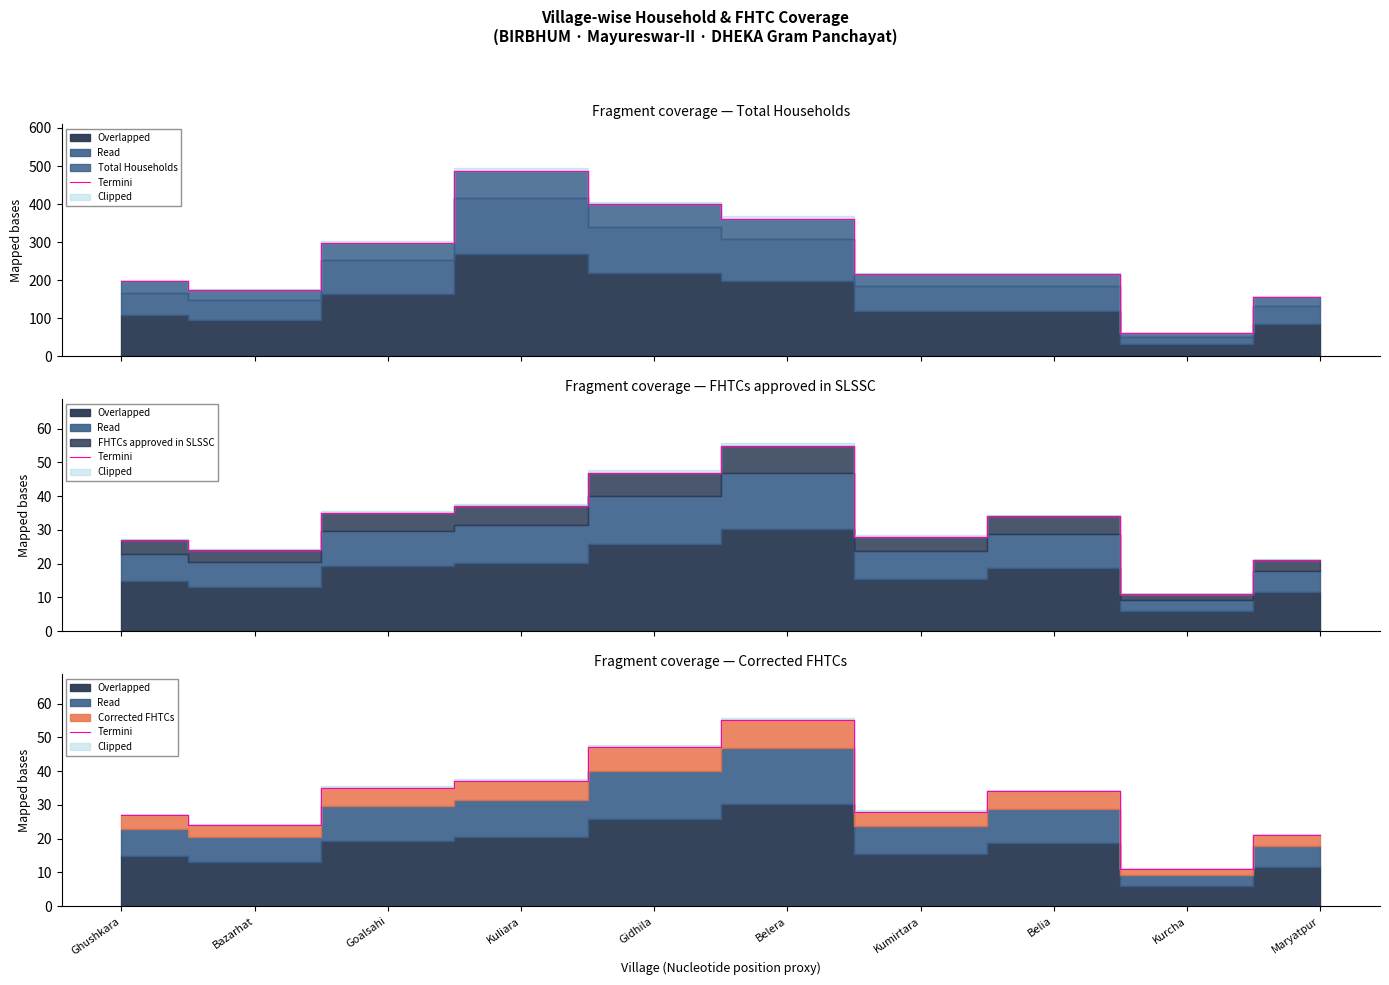

Approximately how many times larger is the value at Ghushkara compared to Belia?

0.8